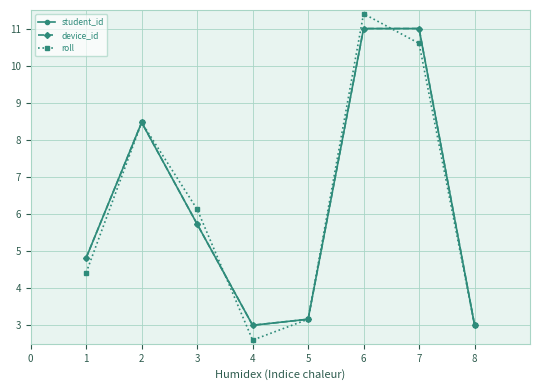

At which label is roll closest to 6?

3